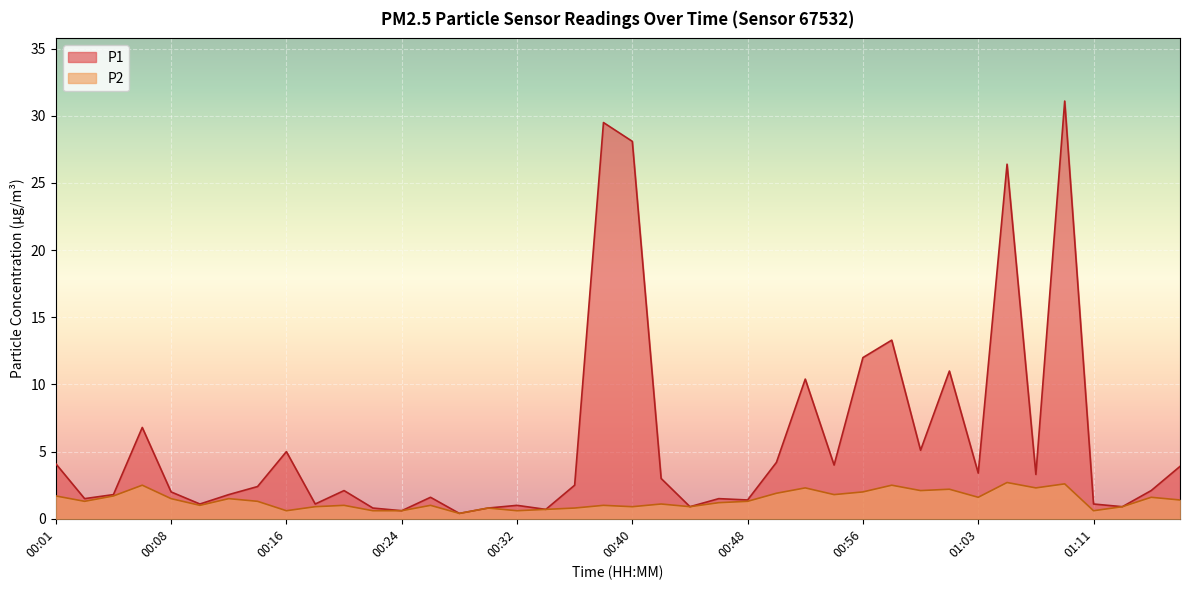

The P1 series shows 1.3 at 01:15. True or false?

False